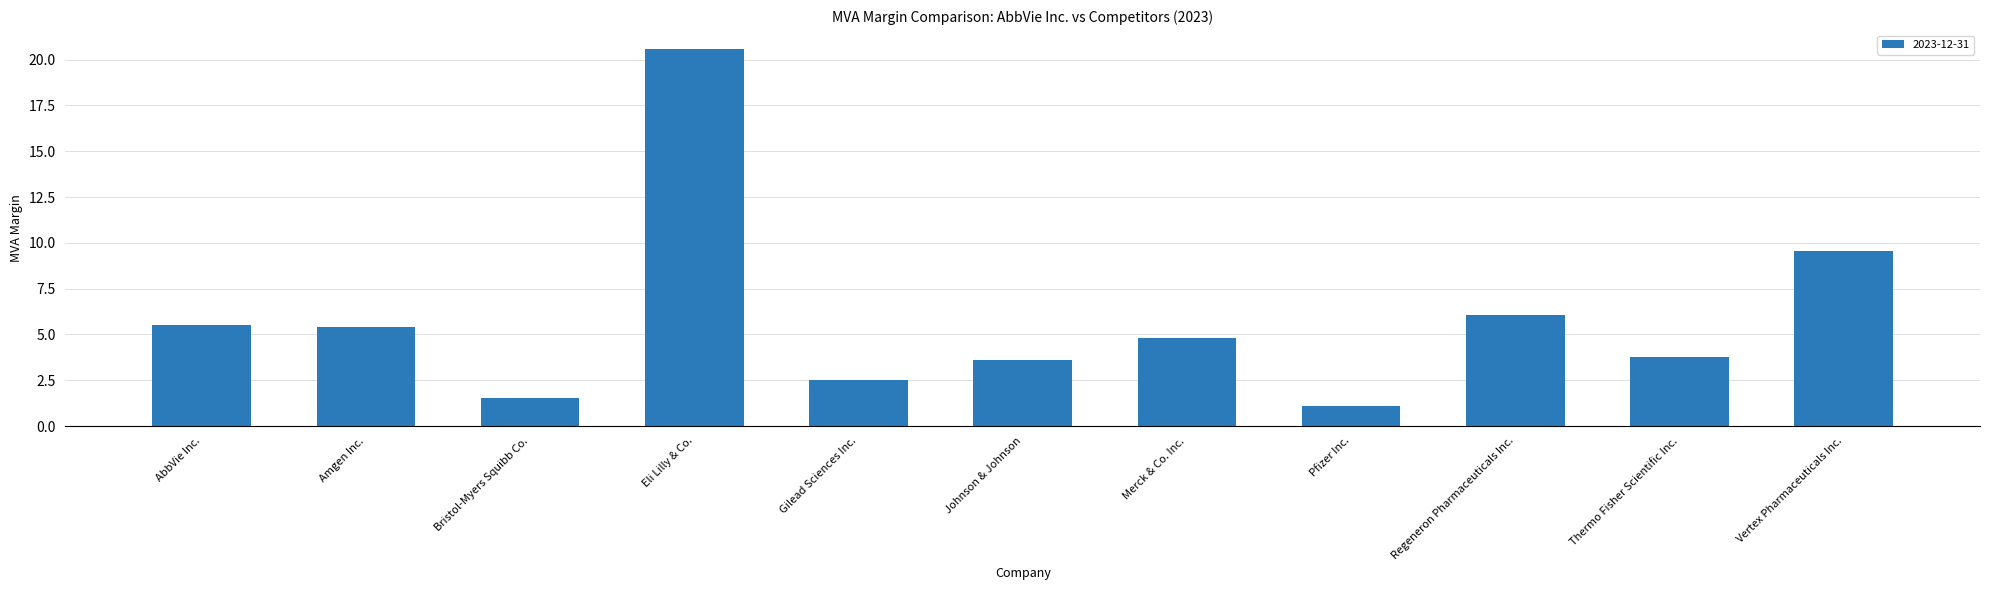

How many data points does each series have?

11